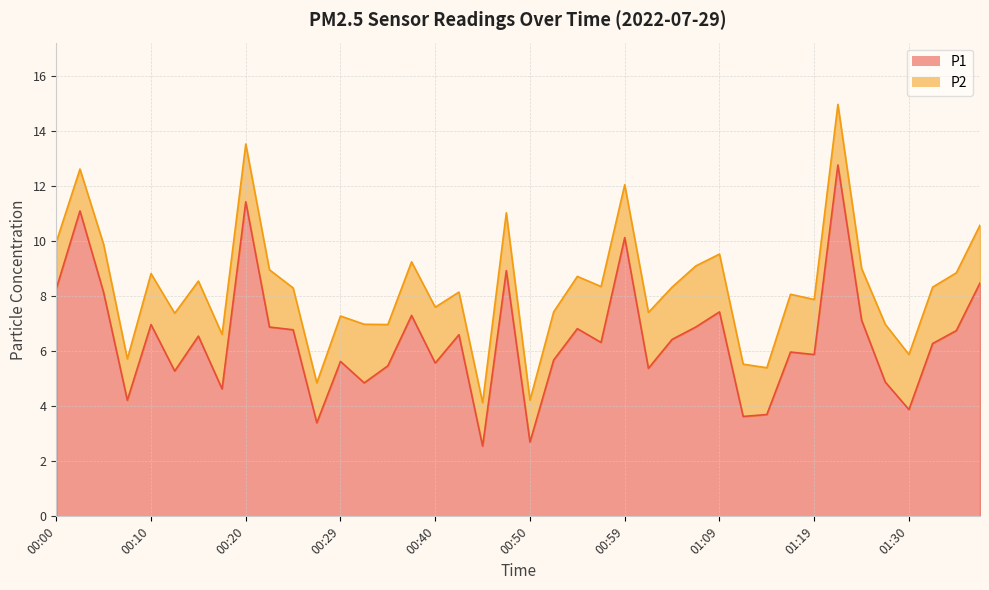

The value at 01:14 is 3.7. True or false?

True